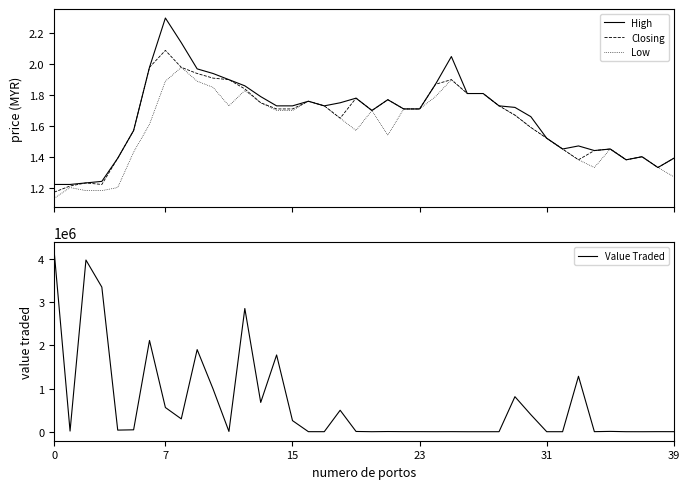

How many interior local valleys does the High series have?

6